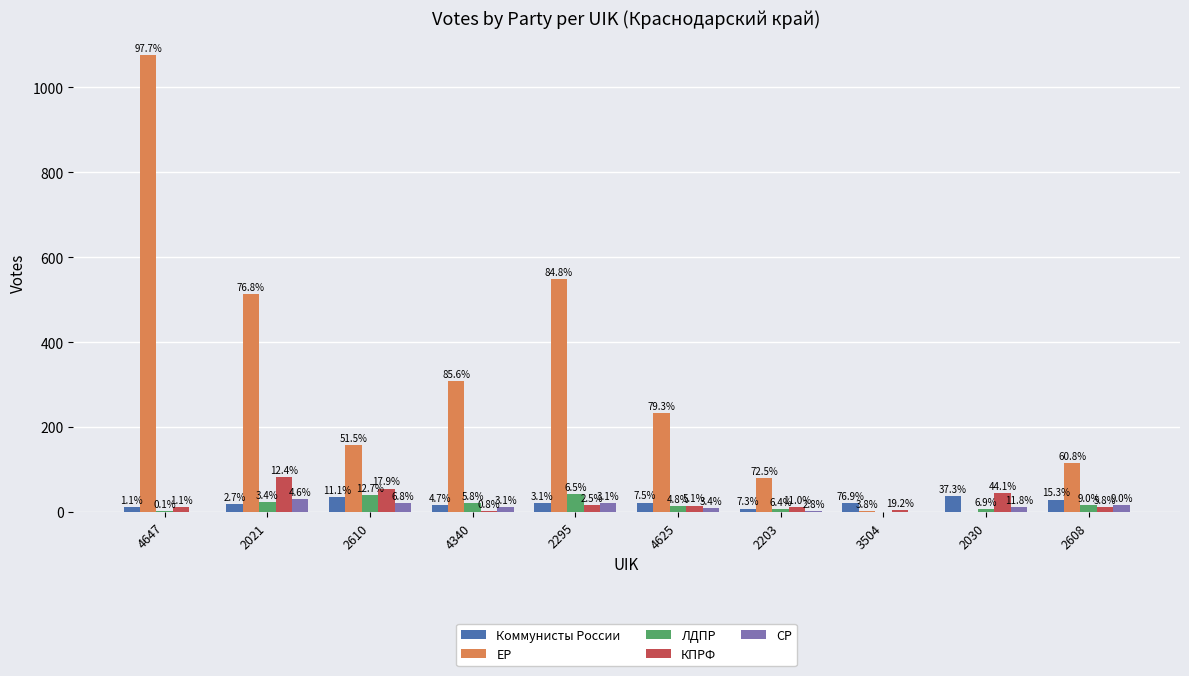

At which label does КПРФ reach its peak?

2021